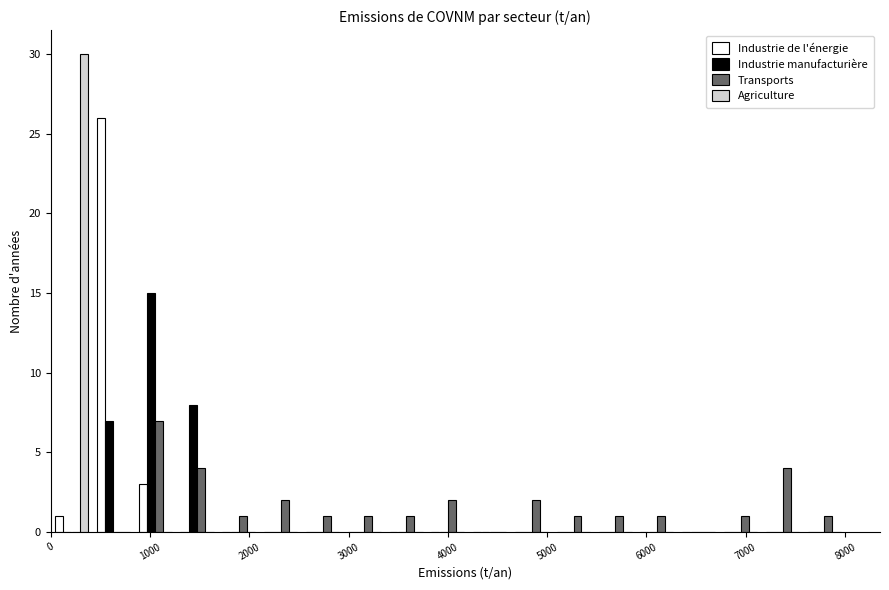

Reading left to right, transcribe this chart: for each range on the x-axis, give the height of each series' bar. Neither the bar edges nor the heights are printed on the chart, so give them approximately, as read against the axes.

0 to 400: Industrie de l'énergie=1	Industrie manufacturière=0	Transports=0	Agriculture=30
400 to 800: Industrie de l'énergie=26	Industrie manufacturière=7	Transports=0	Agriculture=0
800 to 1300: Industrie de l'énergie=3	Industrie manufacturière=15	Transports=7	Agriculture=0
1300 to 1700: Industrie de l'énergie=0	Industrie manufacturière=8	Transports=4	Agriculture=0
1700 to 2100: Industrie de l'énergie=0	Industrie manufacturière=0	Transports=1	Agriculture=0
2100 to 2500: Industrie de l'énergie=0	Industrie manufacturière=0	Transports=2	Agriculture=0
2500 to 2900: Industrie de l'énergie=0	Industrie manufacturière=0	Transports=1	Agriculture=0
2900 to 3400: Industrie de l'énergie=0	Industrie manufacturière=0	Transports=1	Agriculture=0
3400 to 3800: Industrie de l'énergie=0	Industrie manufacturière=0	Transports=1	Agriculture=0
3800 to 4200: Industrie de l'énergie=0	Industrie manufacturière=0	Transports=2	Agriculture=0
4200 to 4600: Industrie de l'énergie=0	Industrie manufacturière=0	Transports=0	Agriculture=0
4600 to 5100: Industrie de l'énergie=0	Industrie manufacturière=0	Transports=2	Agriculture=0
5100 to 5500: Industrie de l'énergie=0	Industrie manufacturière=0	Transports=1	Agriculture=0
5500 to 5900: Industrie de l'énergie=0	Industrie manufacturière=0	Transports=1	Agriculture=0
5900 to 6300: Industrie de l'énergie=0	Industrie manufacturière=0	Transports=1	Agriculture=0
6300 to 6700: Industrie de l'énergie=0	Industrie manufacturière=0	Transports=0	Agriculture=0
6700 to 7200: Industrie de l'énergie=0	Industrie manufacturière=0	Transports=1	Agriculture=0
7200 to 7600: Industrie de l'énergie=0	Industrie manufacturière=0	Transports=4	Agriculture=0
7600 to 8000: Industrie de l'énergie=0	Industrie manufacturière=0	Transports=1	Agriculture=0